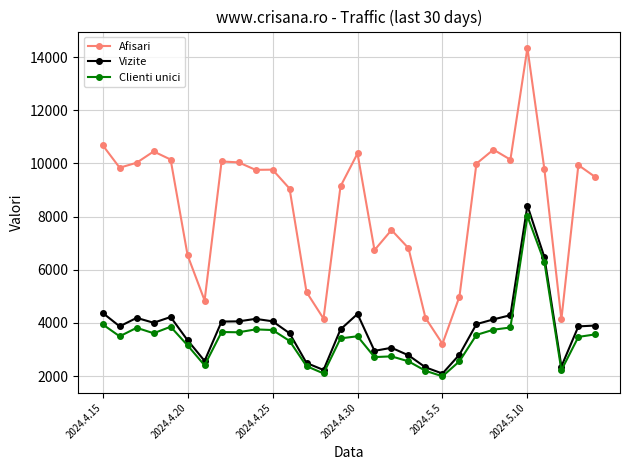

What is the minimum value for Vizite?

2096